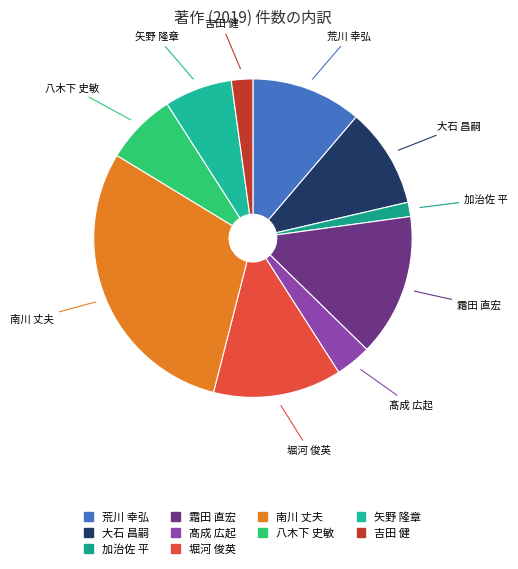

True or false: 八木下 史敏 accounts for 7% of the total.

True